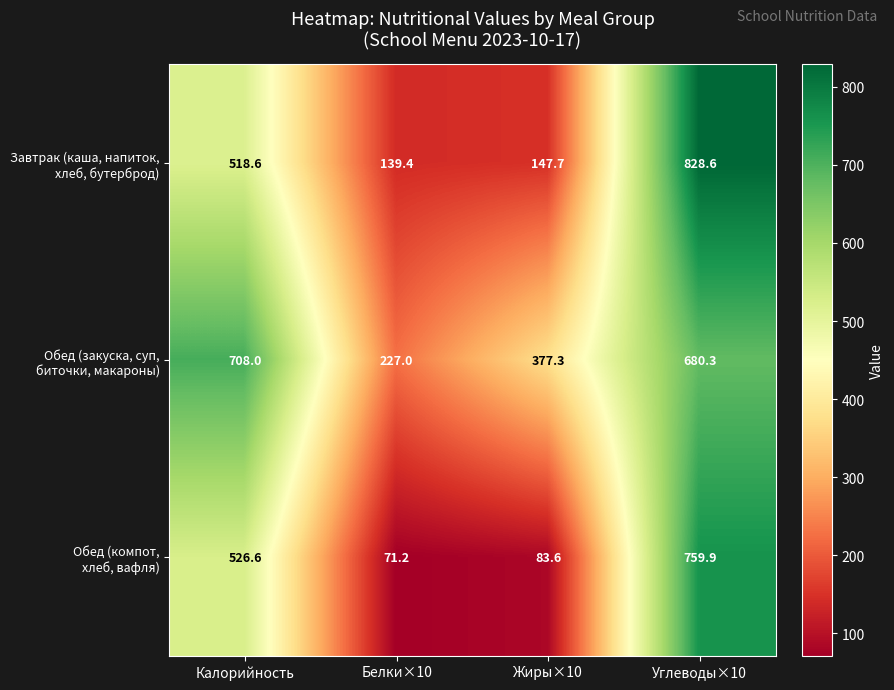

At how many categories does at least one series exceed 338?

3